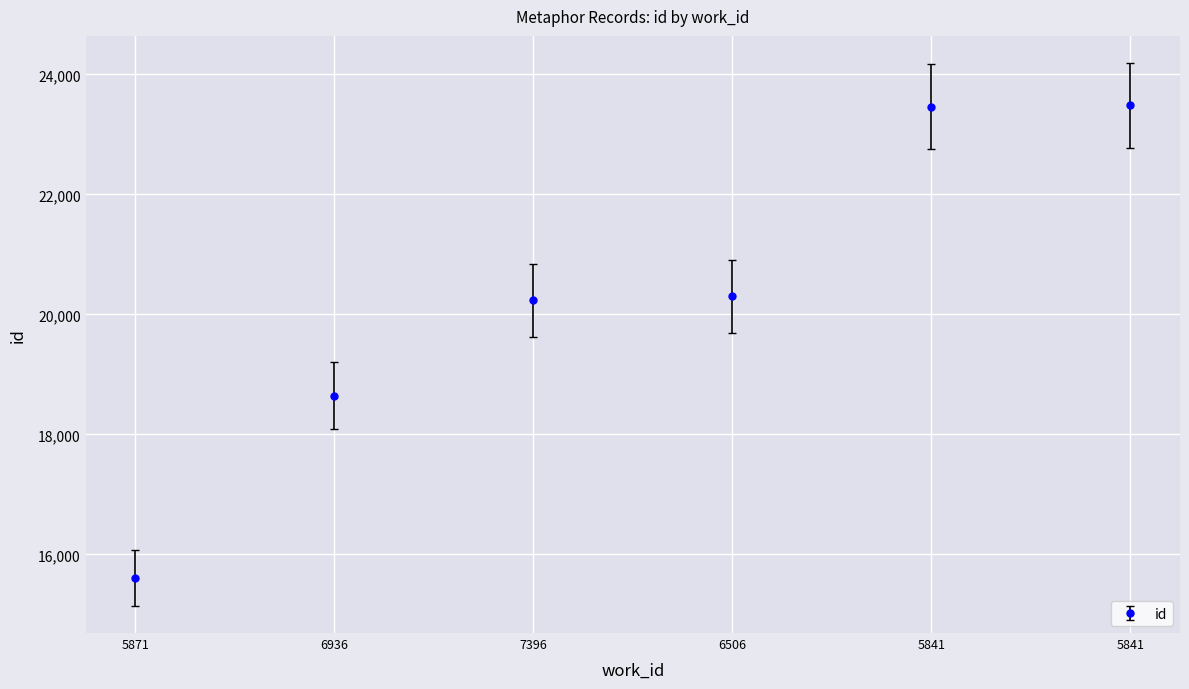

Reading left to right, what are all the values shown in this chart?

5871=15611	6936=18643	7396=20235	6506=20305	5841=23462	5841=23484